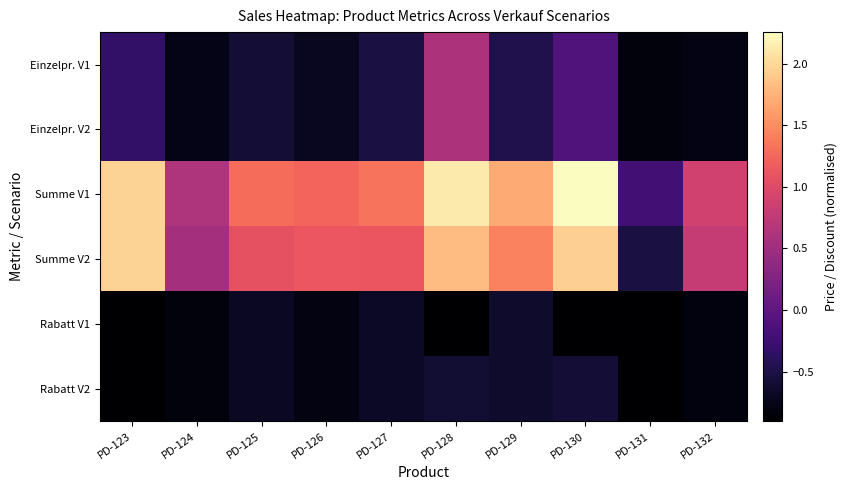

List the series in order of their peak value, lowest first.

Rabatt V1, Rabatt V2, Einzelpr. V1, Einzelpr. V2, Summe V2, Summe V1